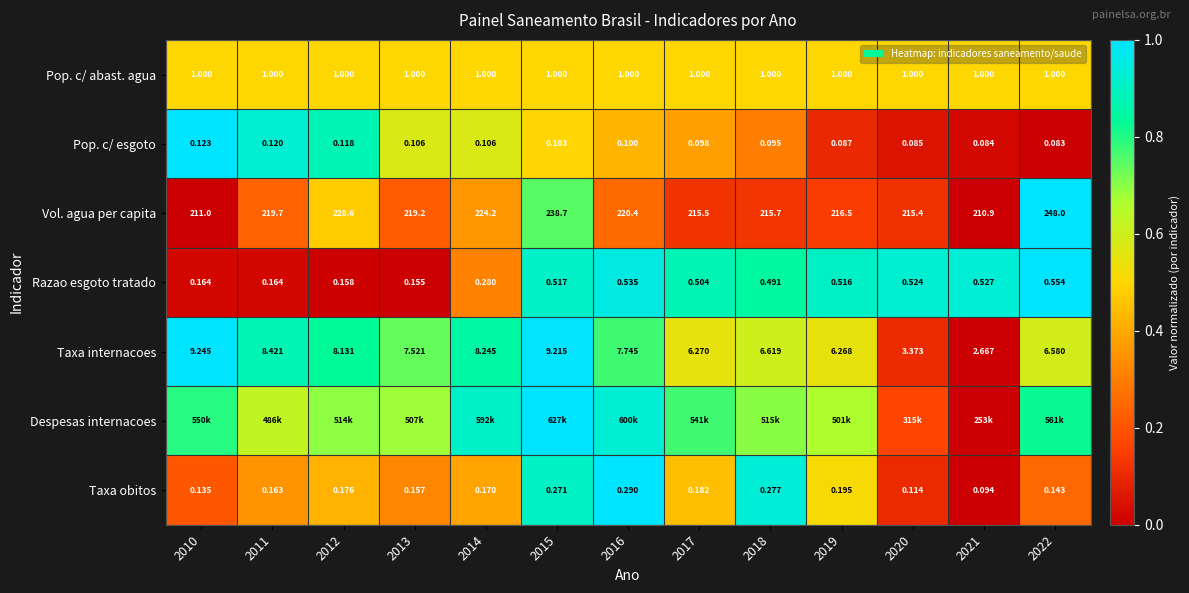

How many data points in Taxa internacoes are above 7?

7